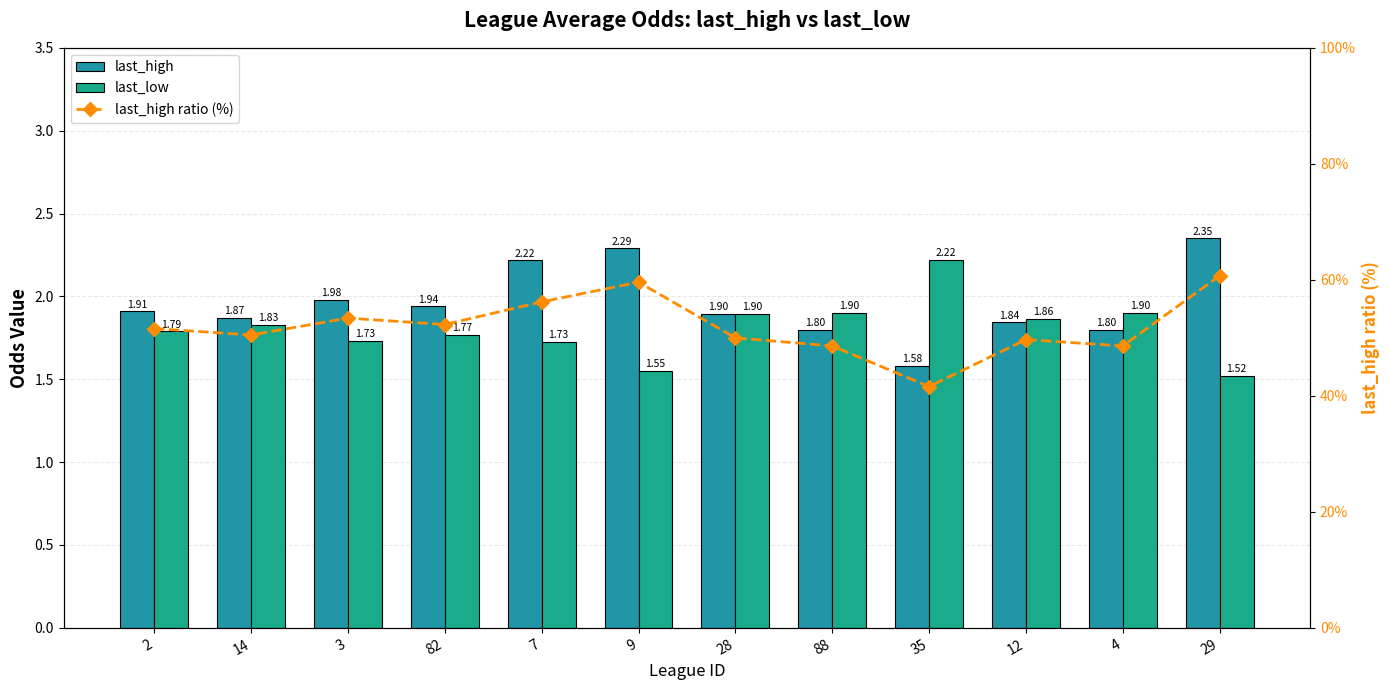

At which label does last_low reach its minimum?

29